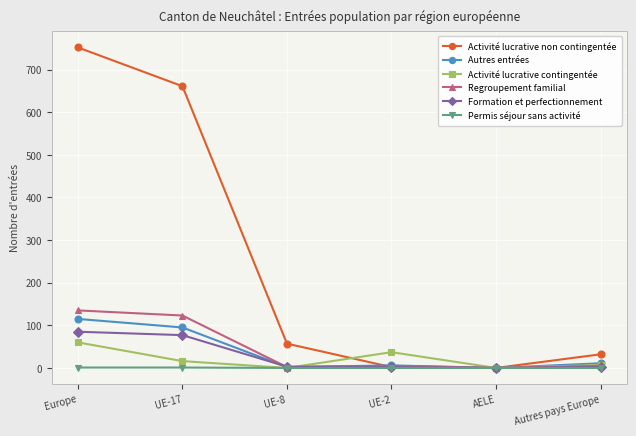

In Autres entrées, how many points are lower than both neighbors (excluding endpoints)?

2